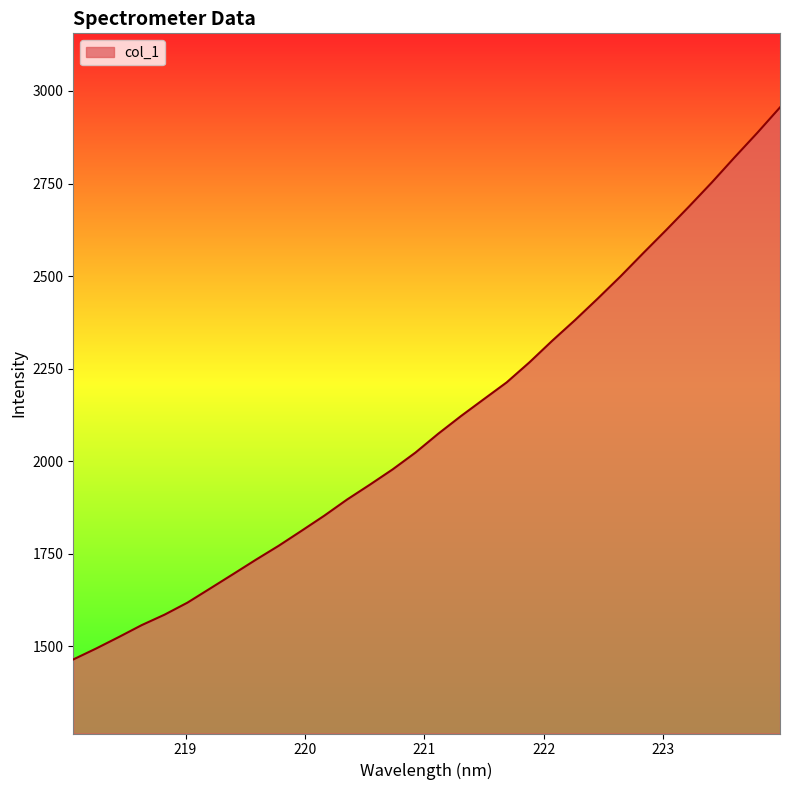

What is the smallest value displayed?

1464.6